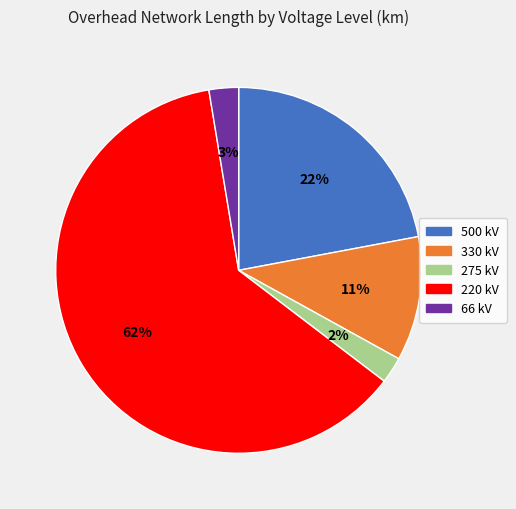

To the nearest percent, what percentage of the pie is 500 kV?

22%